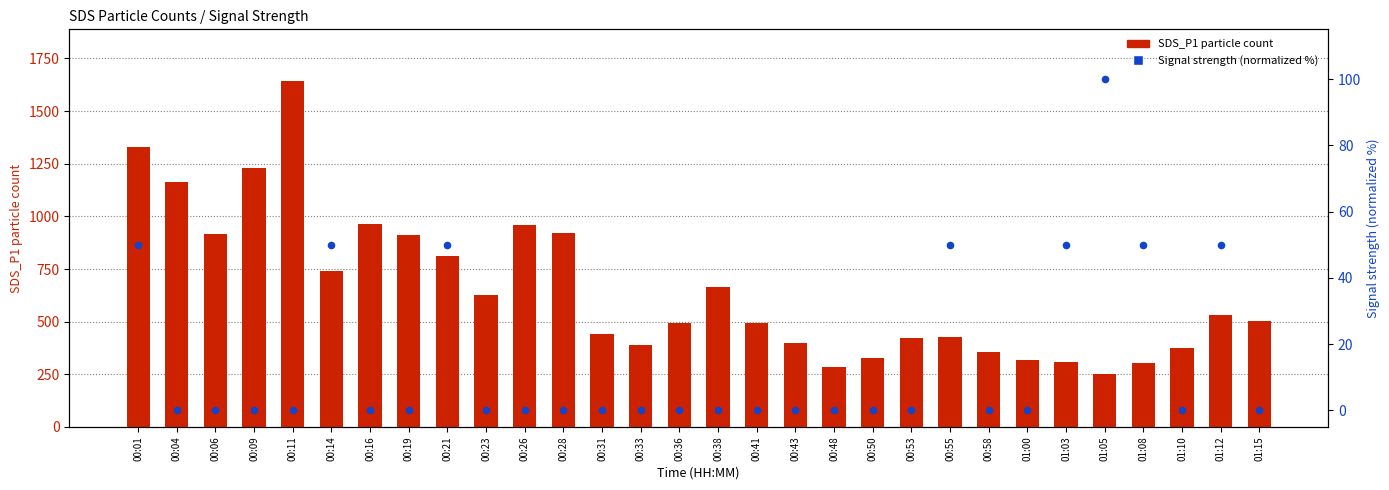

Which series has the largest Y range (max minus min)?

SDS_P1 (particle count)